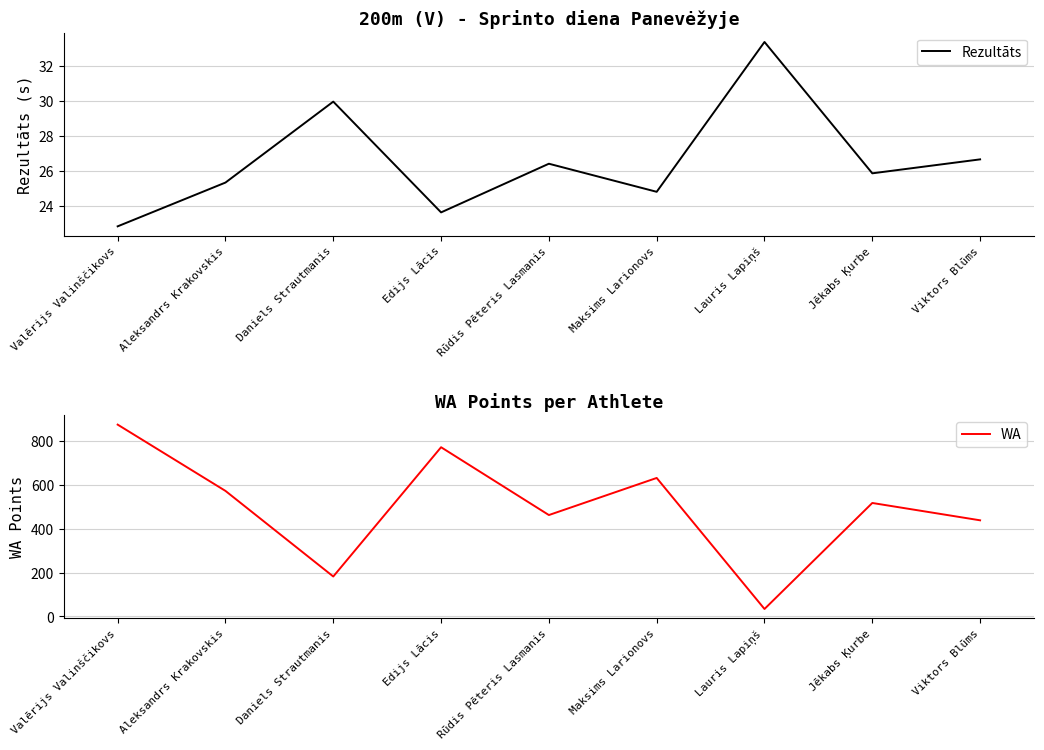

True or false: Rezultāts has more than 1 interior local peaks.

True